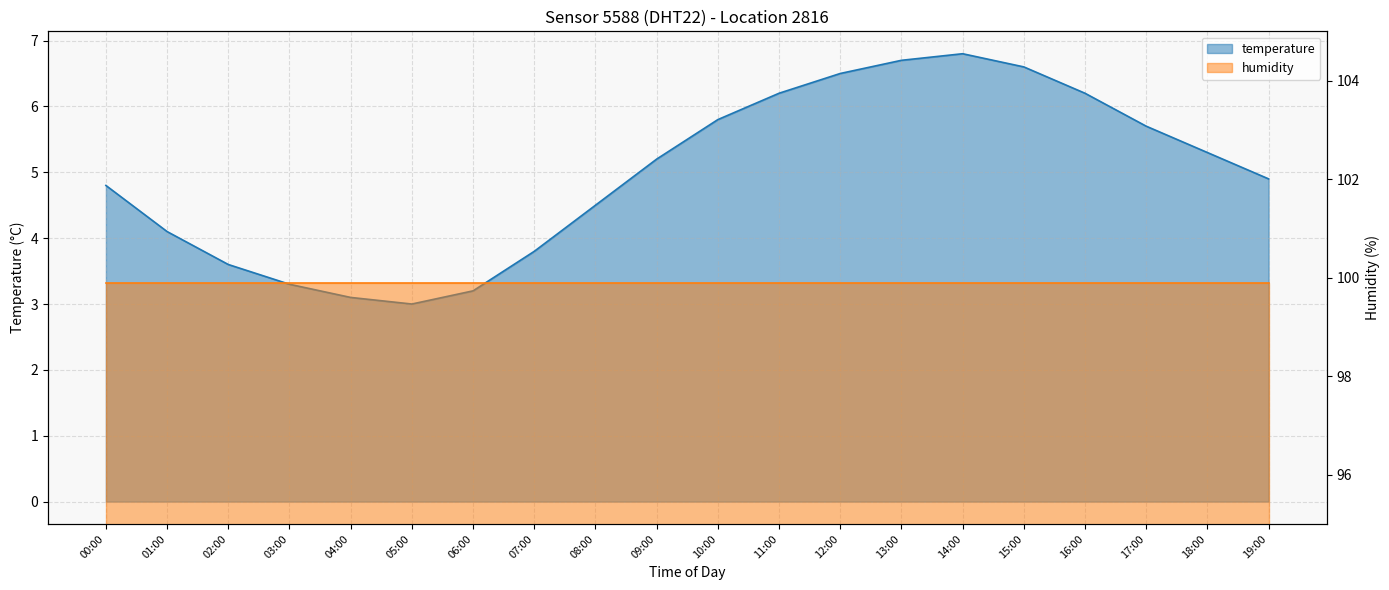

What is the difference between the maximum and second lowest values?

3.7